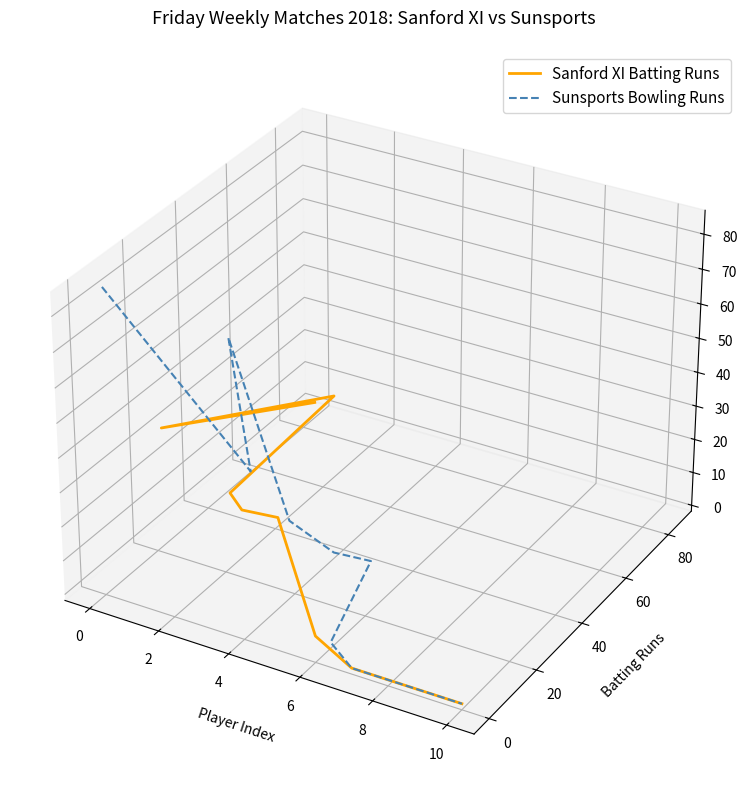

The value of Sanford XI Batting Runs at 8 is -0.1. True or false?

True